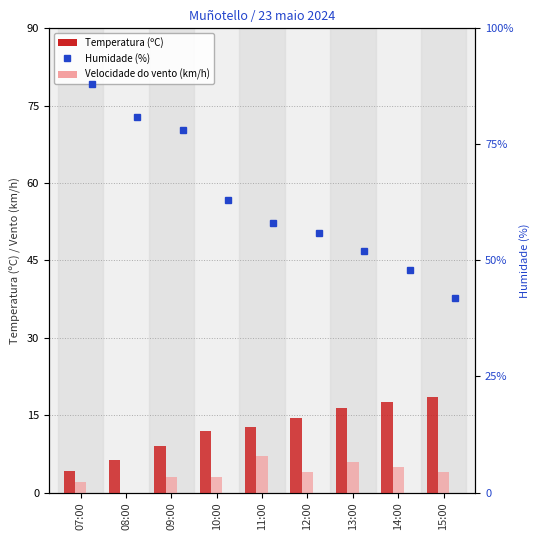

What position from the right is 08:00?

8